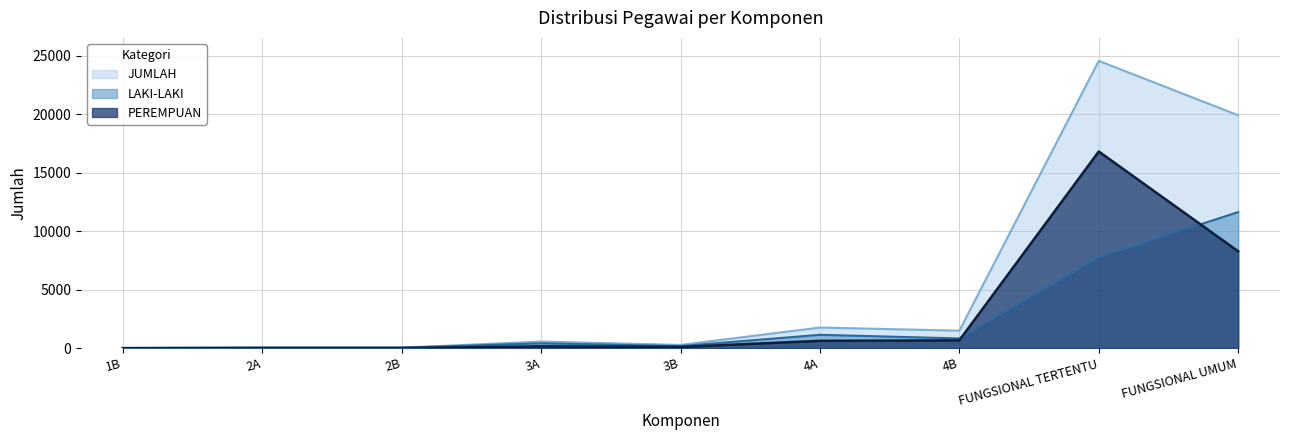

How many interior local valleys does the JUMLAH series have?

3